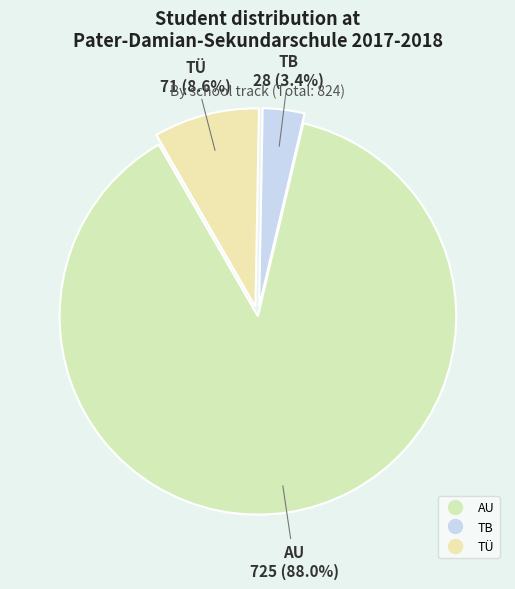

Which slice is the largest?

AU